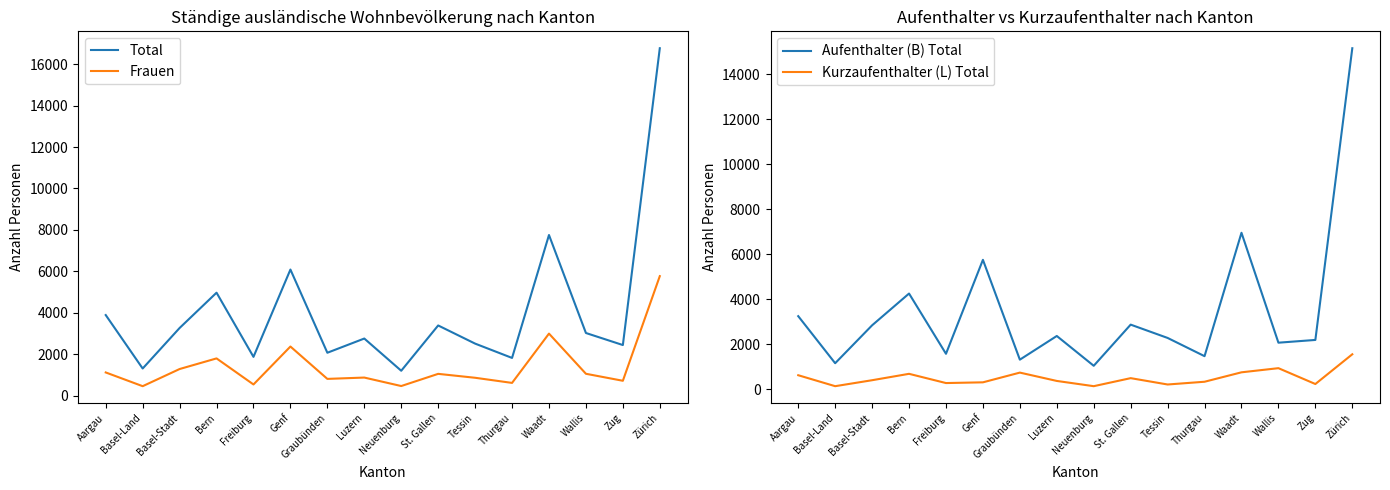

At how many categories does at least one series exceed 12886?

1